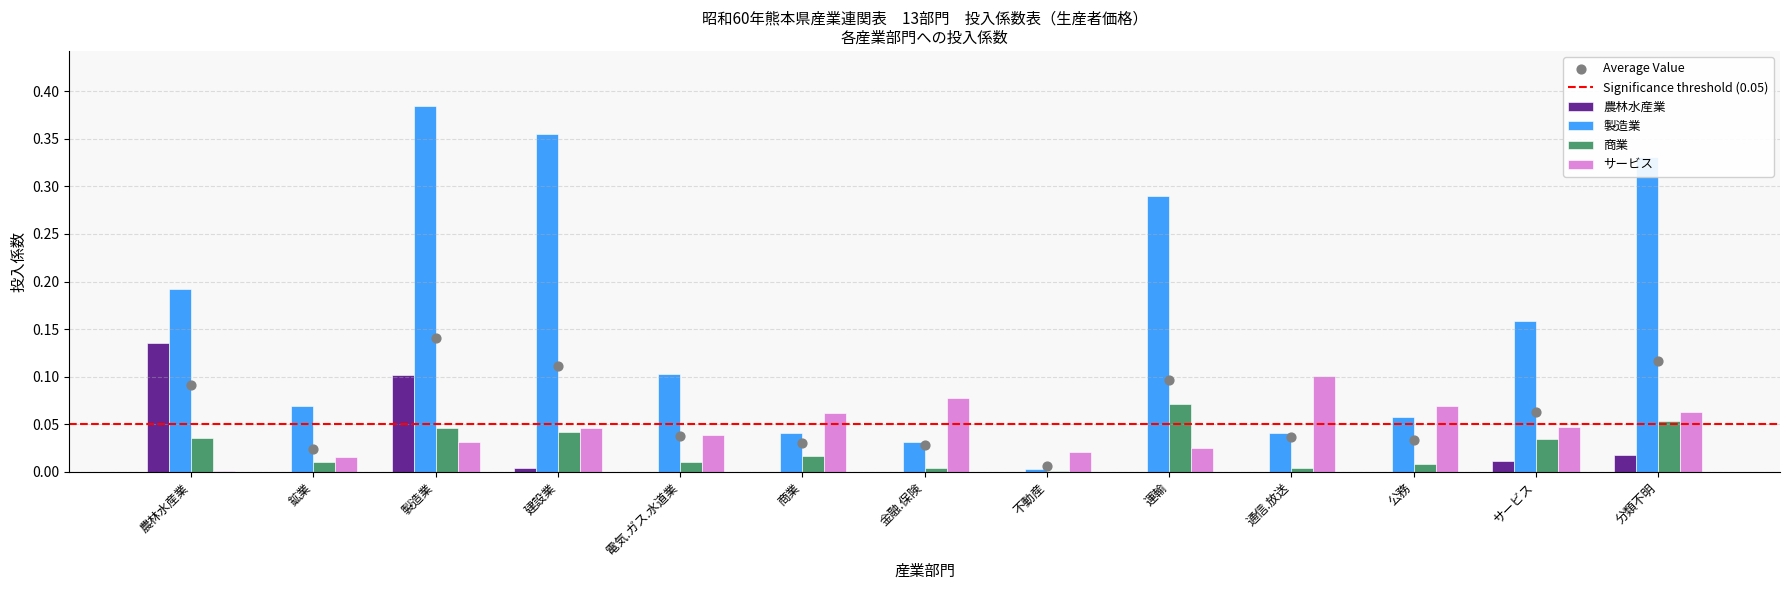

Which series has the largest Y range (max minus min)?

製造業